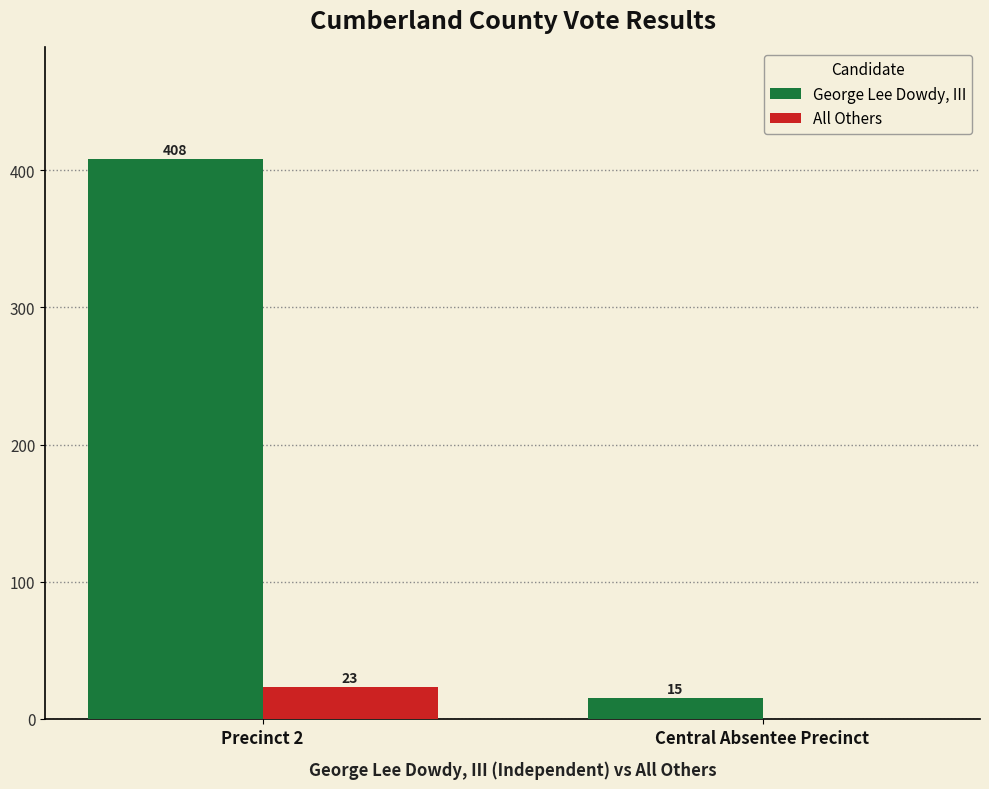

Which label corresponds to the largest value in the chart?

Precinct 2